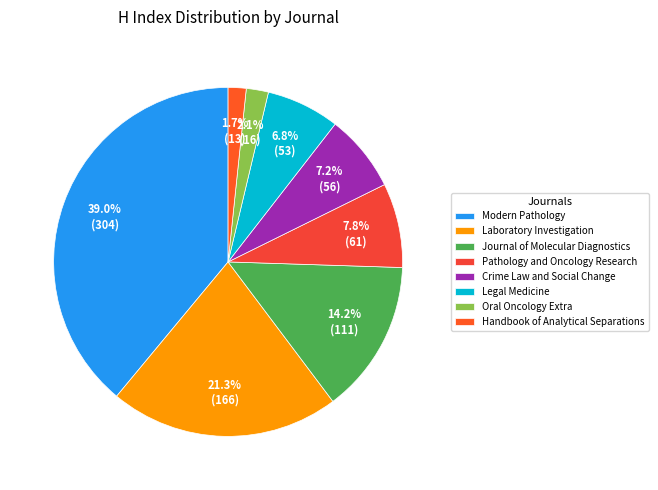

What is the smallest slice in the pie chart?

Handbook of Analytical Separations